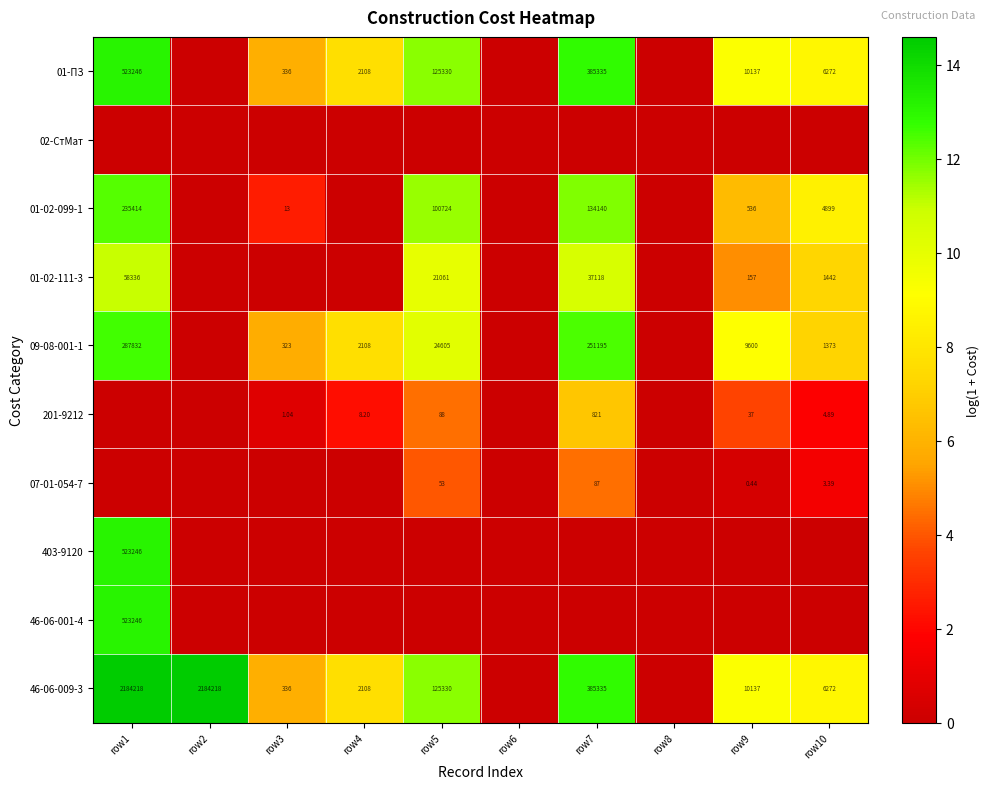

How many values in 201-9212 are above zero?

6